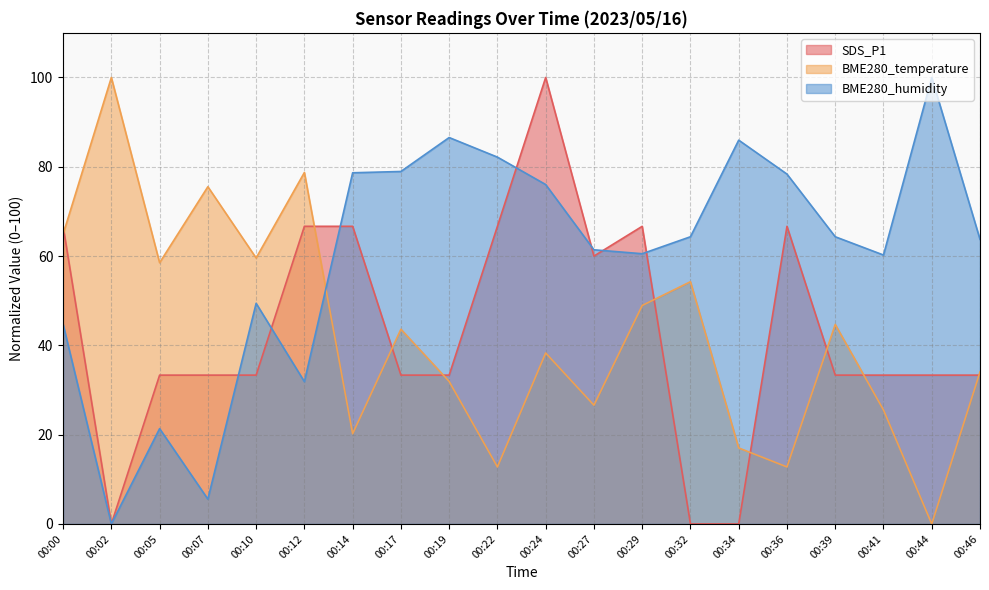

What is the total value across all series at 00:02?

100.0